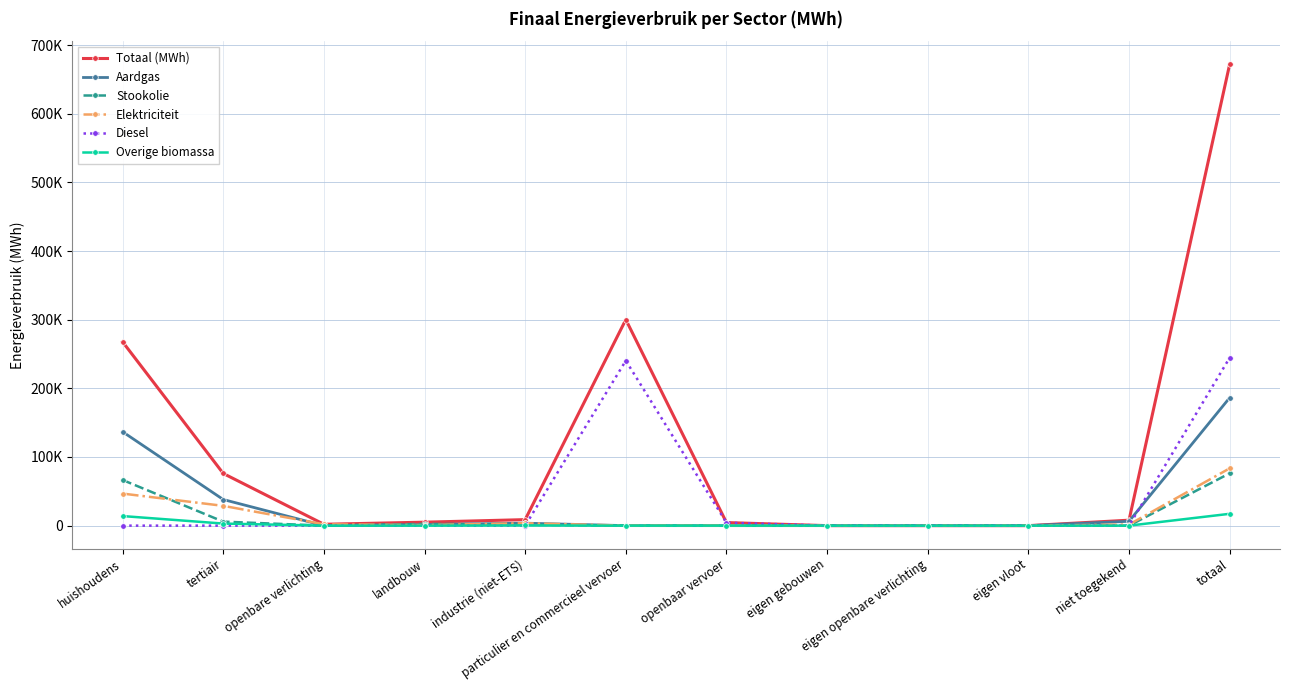

What is the label of the 3rd point from the right?

eigen vloot